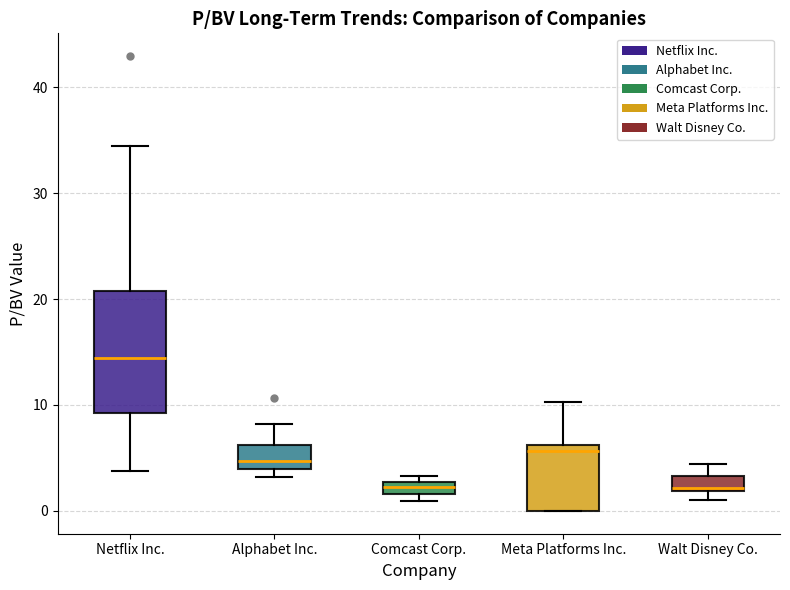

Where does the upper whisker of the box for Meta Platforms Inc. end on the y-axis? The values are not printed on the chart, so give them approximately, as read against the axis.

10